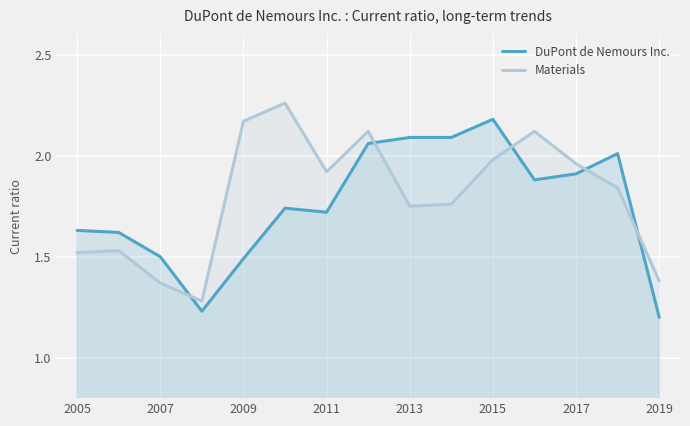

Which series changed the most between 2005 and 2015?

DuPont de Nemours Inc.